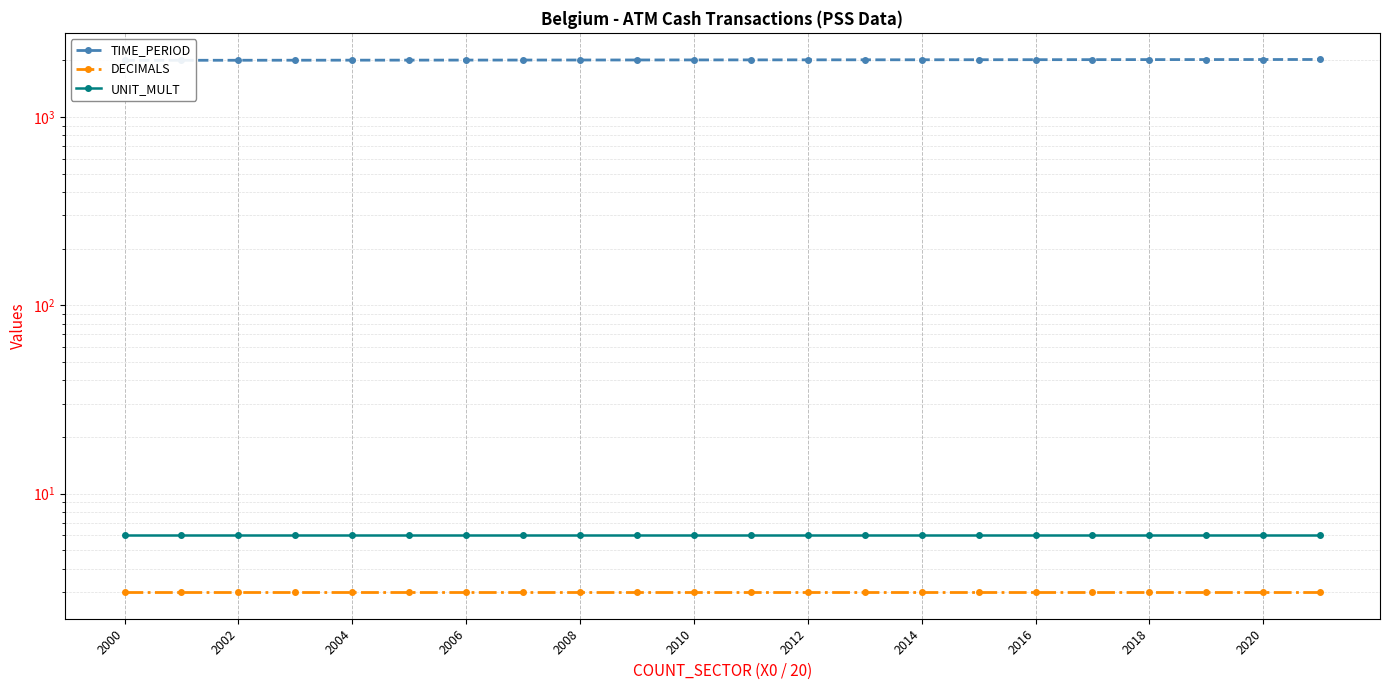

What is the difference between the maximum and minimum values in the TIME_PERIOD series?

21